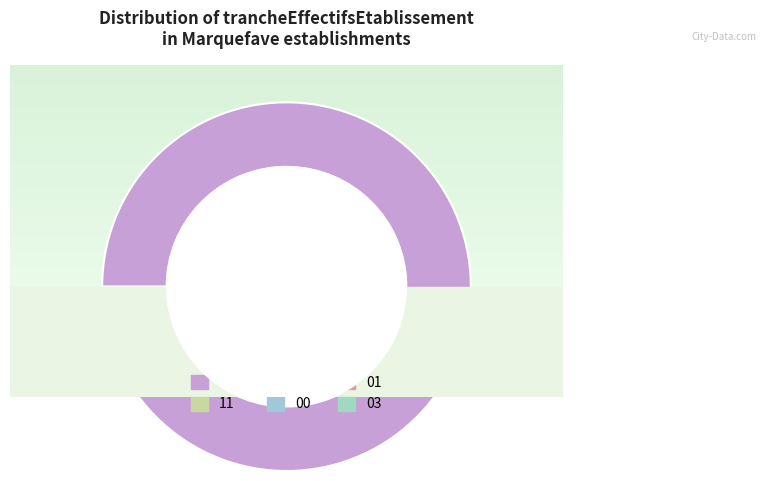

What percentage is the 01 slice, to the nearest percent?

1%